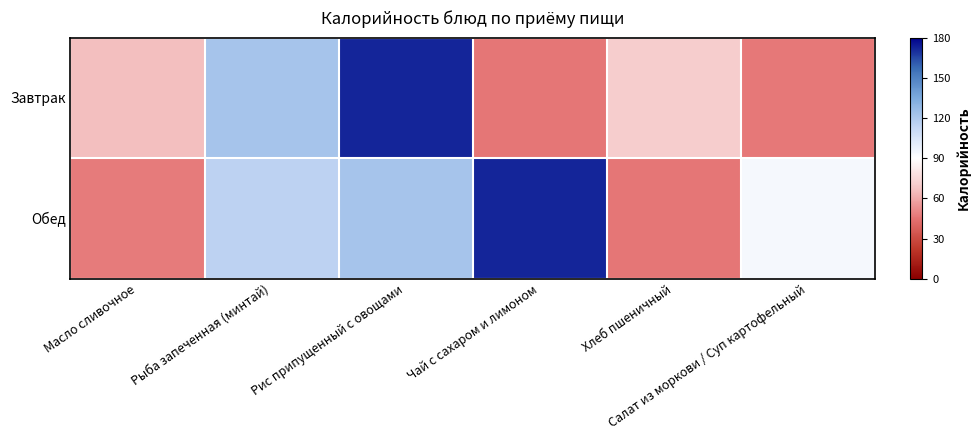

Which series has the largest range (max minus min)?

Завтрак